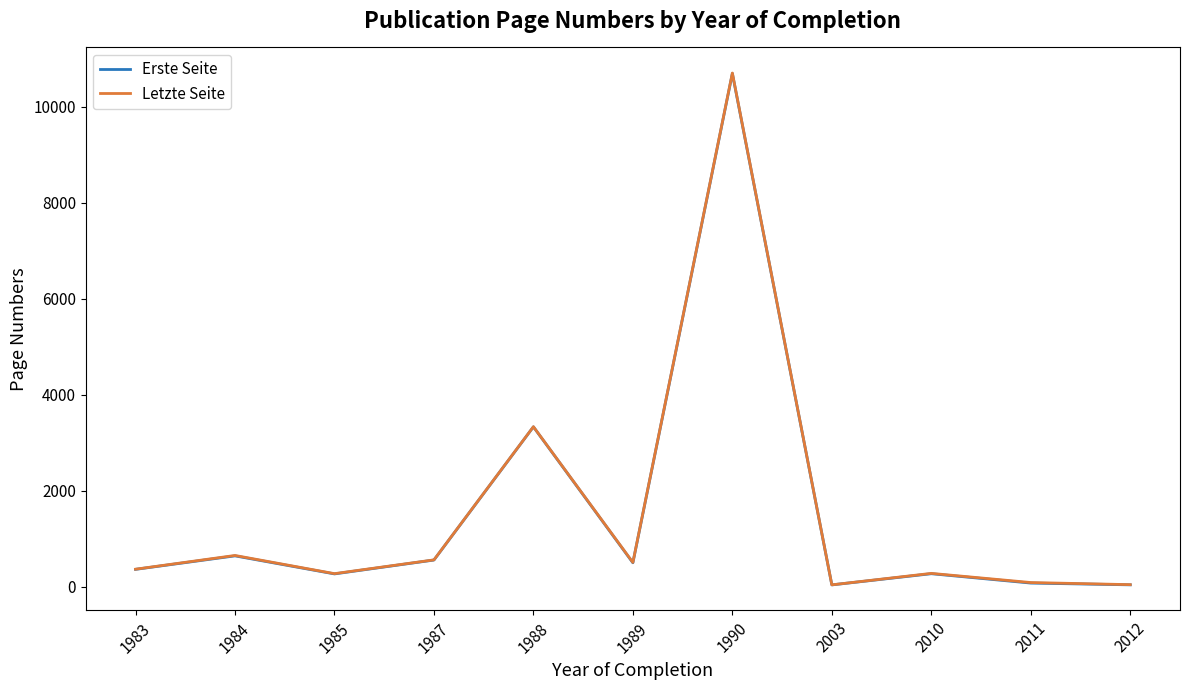

True or false: Letzte Seite and Erste Seite intersect in this chart.

False